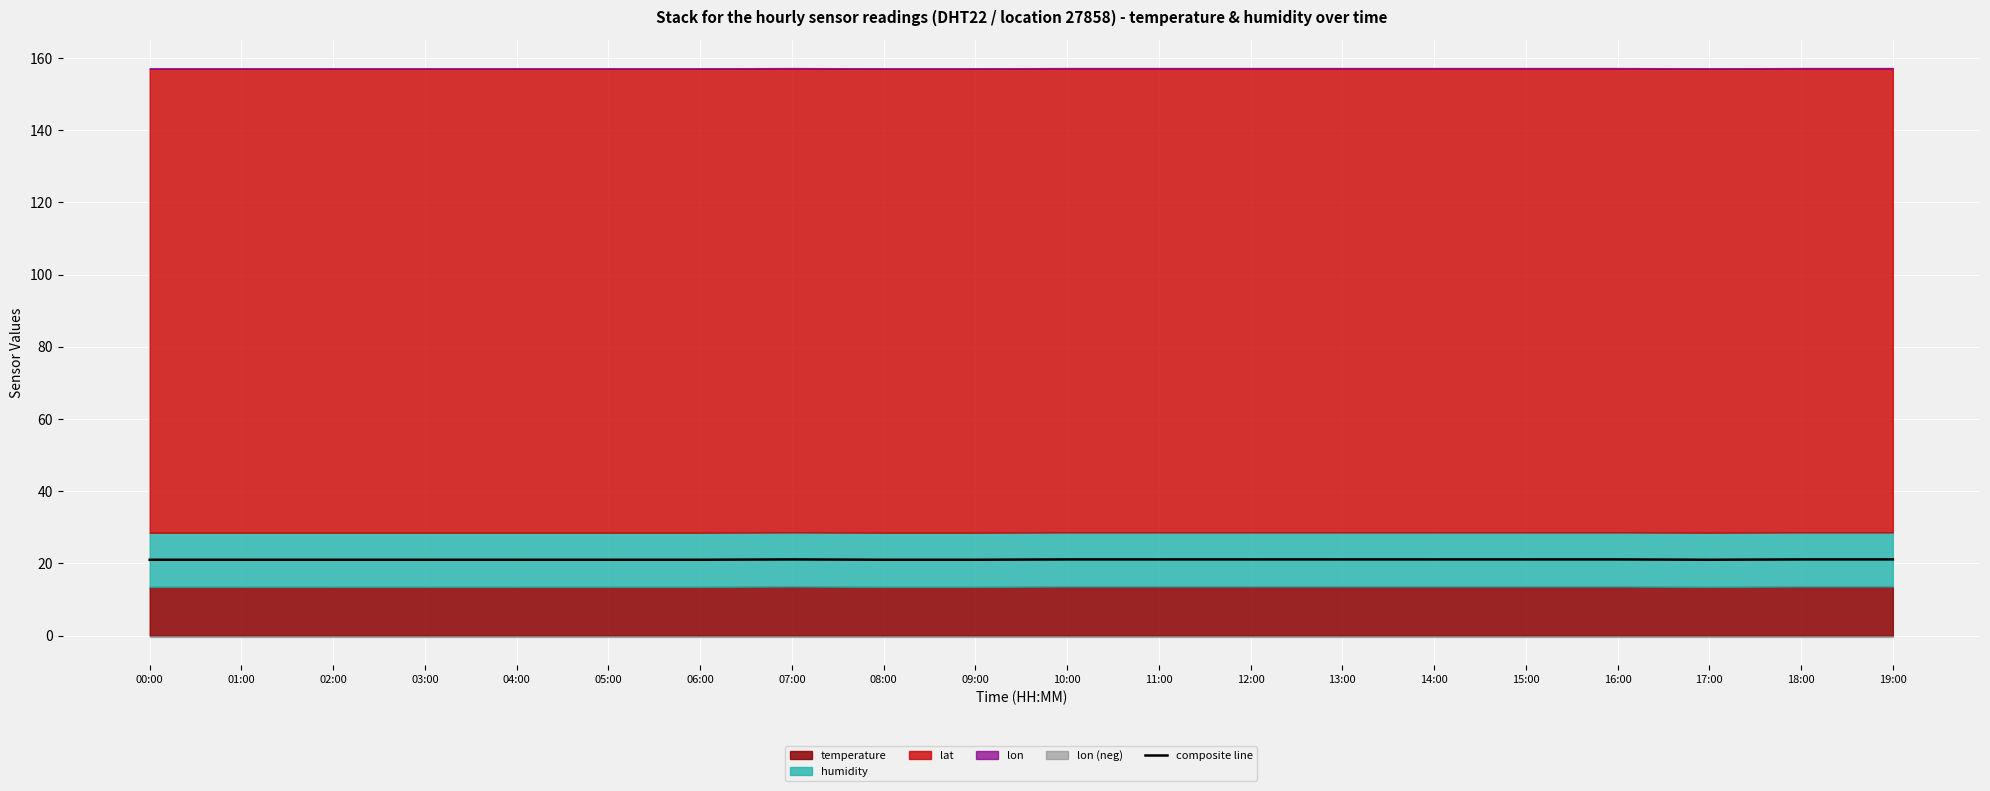

What is the greatest value displayed?

21.1